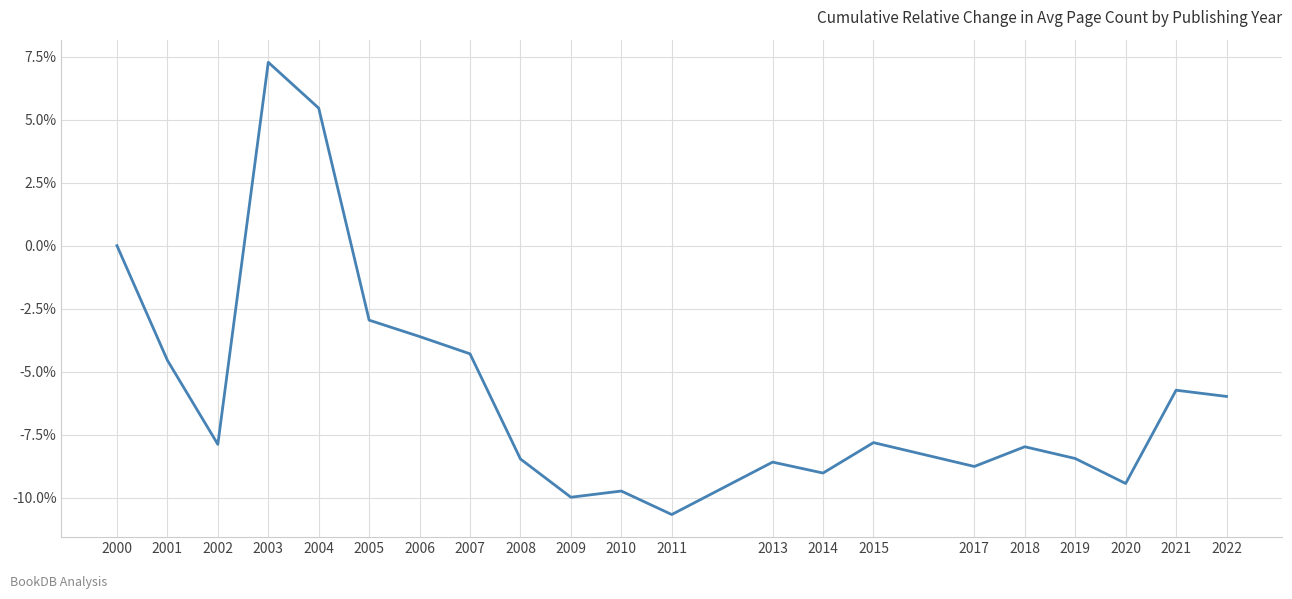

Does the chart display data point markers on the line(s)?

No